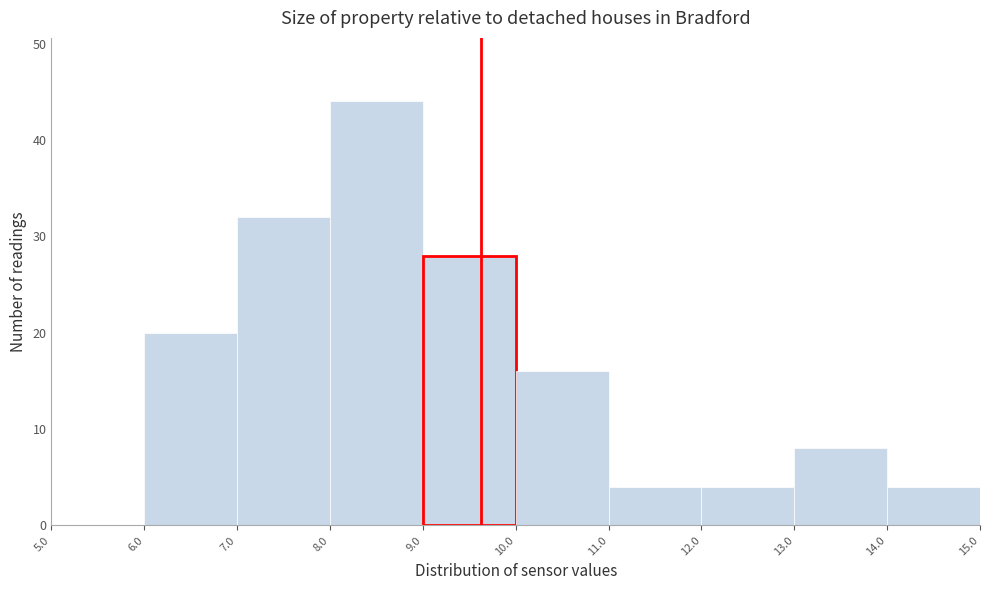

Reading left to right, list every bar in this chart as the range it spans on the x-axis followed by its height. The values are not printed on the chart, so give them approximately, as read against the axis.

5.0 to 6.0: 0
6.0 to 7.0: 20
7.0 to 8.0: 32
8.0 to 9.0: 44
9.0 to 10.0: 28
10.0 to 11.0: 16
11.0 to 12.0: 4
12.0 to 13.0: 4
13.0 to 14.0: 8
14.0 to 15.0: 4